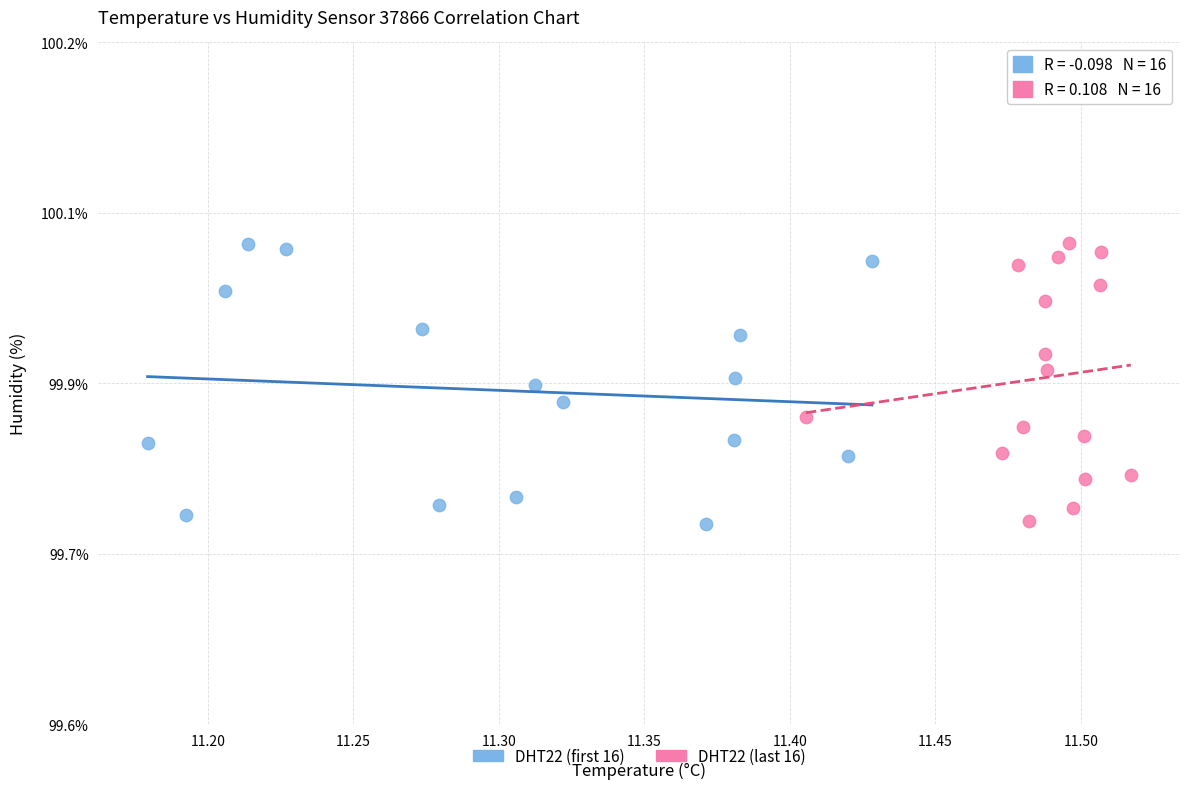

Which series has the largest Y range (max minus min)?

DHT22 (first 16)